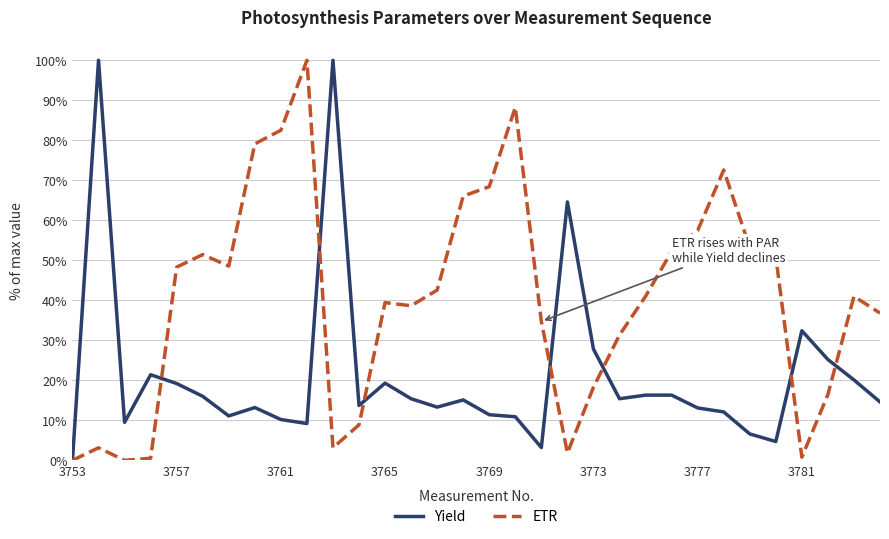

List the series in order of their overall mean, lowest first.

Yield, ETR